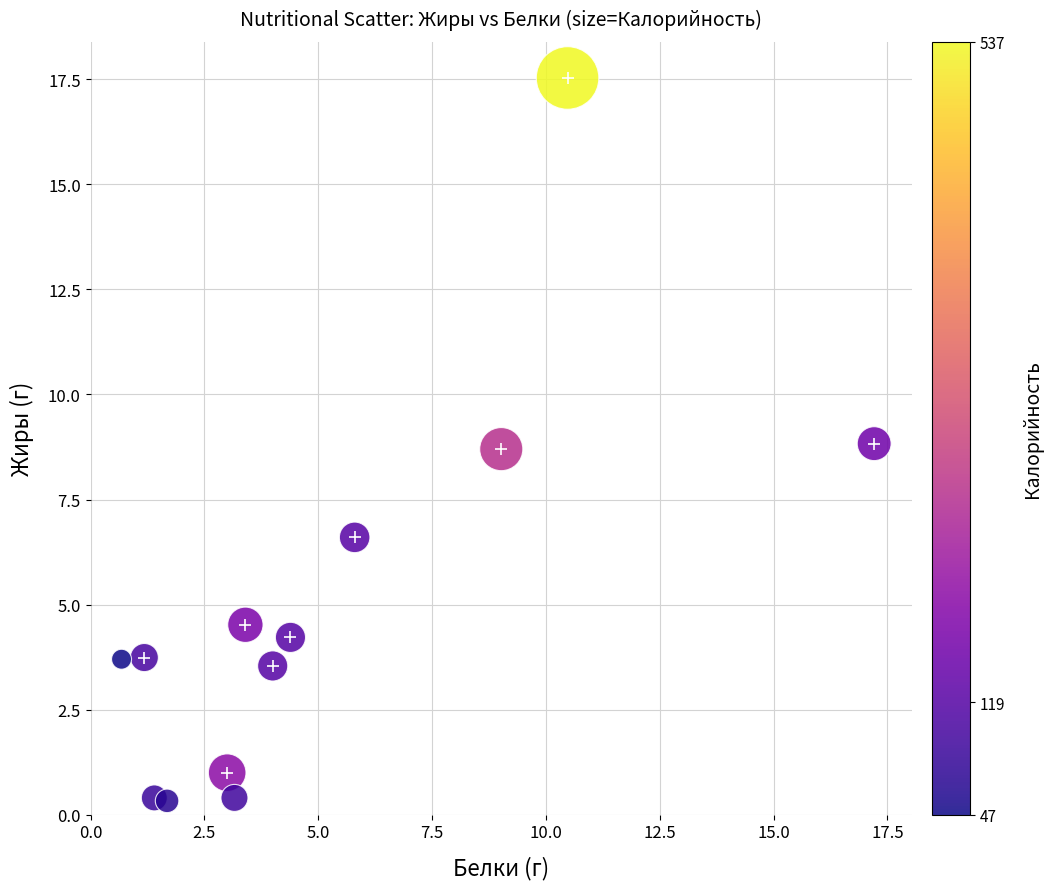

What is the range of X values (max minus min)?

16.5